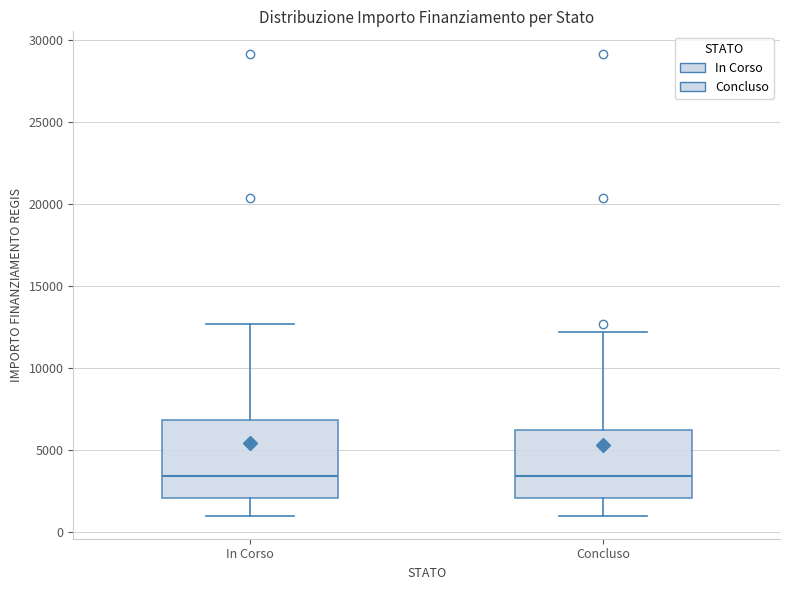

Which box is the tallest, from its lower edge to its upper edge?

In Corso